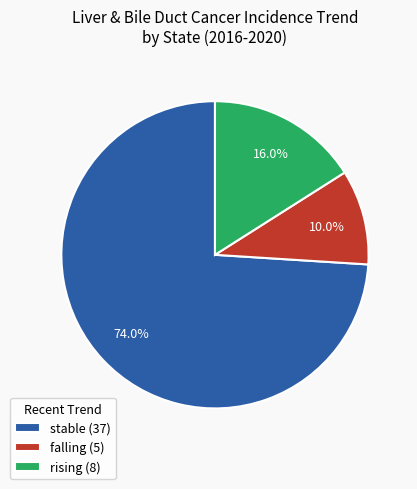

Which category has the smallest portion of the pie?

falling